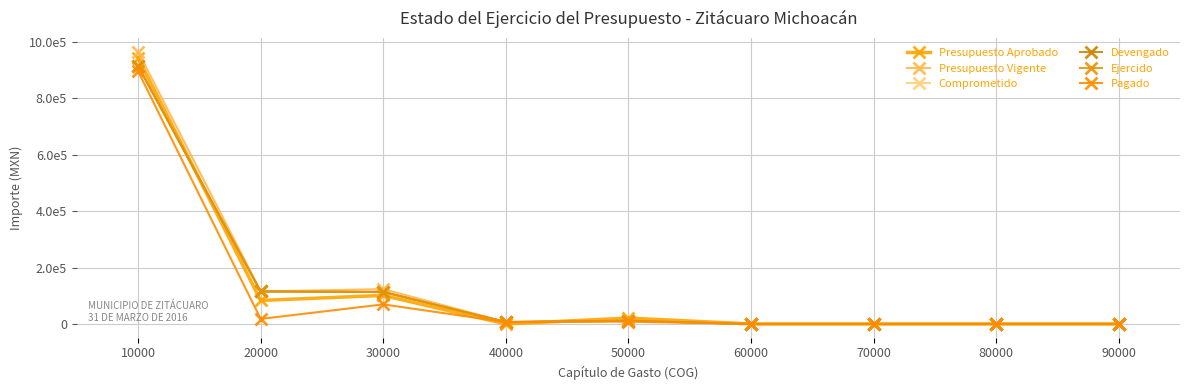

True or false: Comprometido and Devengado intersect in this chart.

False